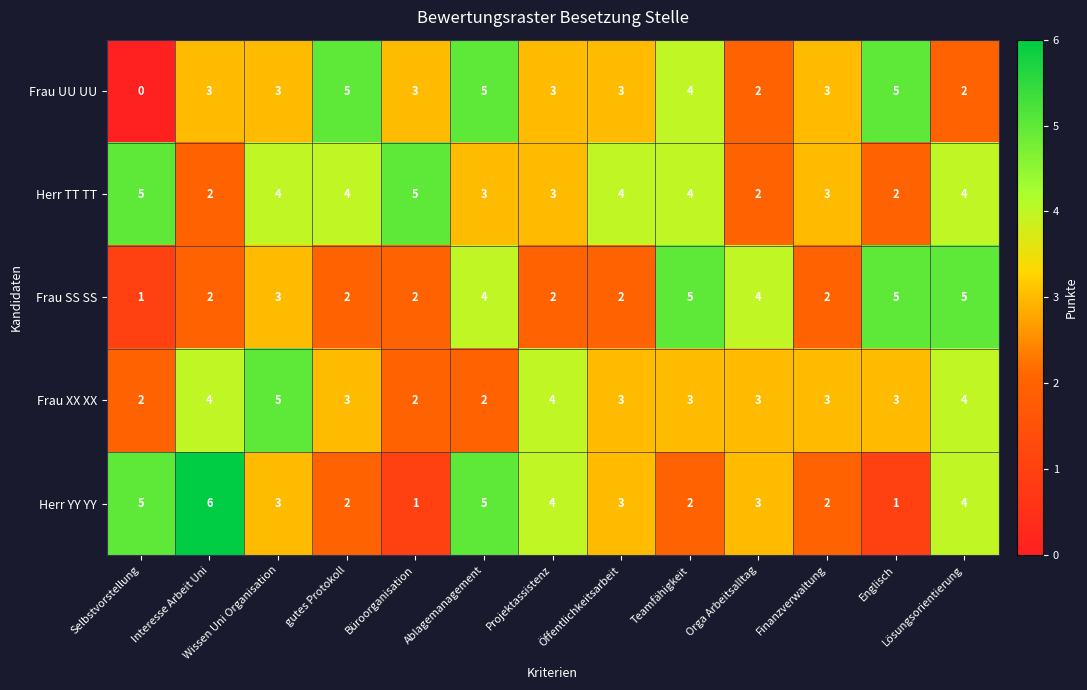

What is the difference between the highest and lowest values at Ablagemanagement?

3